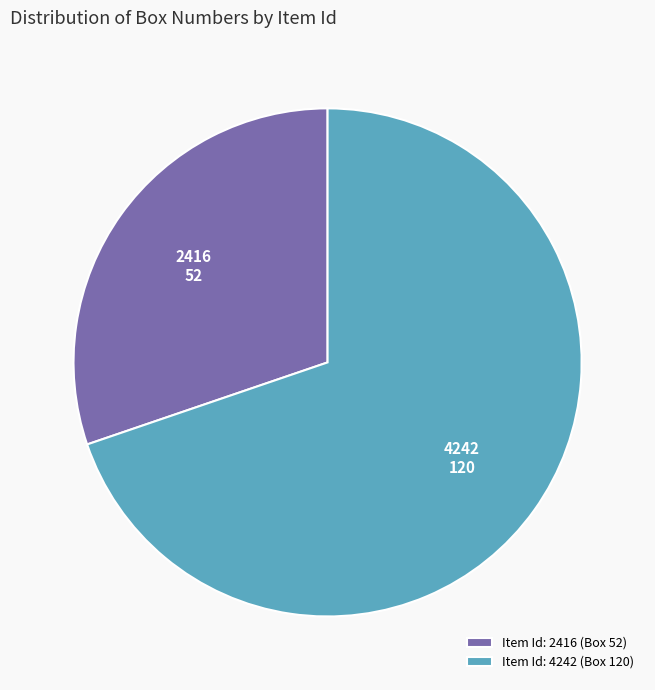

Between Item Id: 2416 (Box 52) and Item Id: 4242 (Box 120), which is larger?

Item Id: 4242 (Box 120)